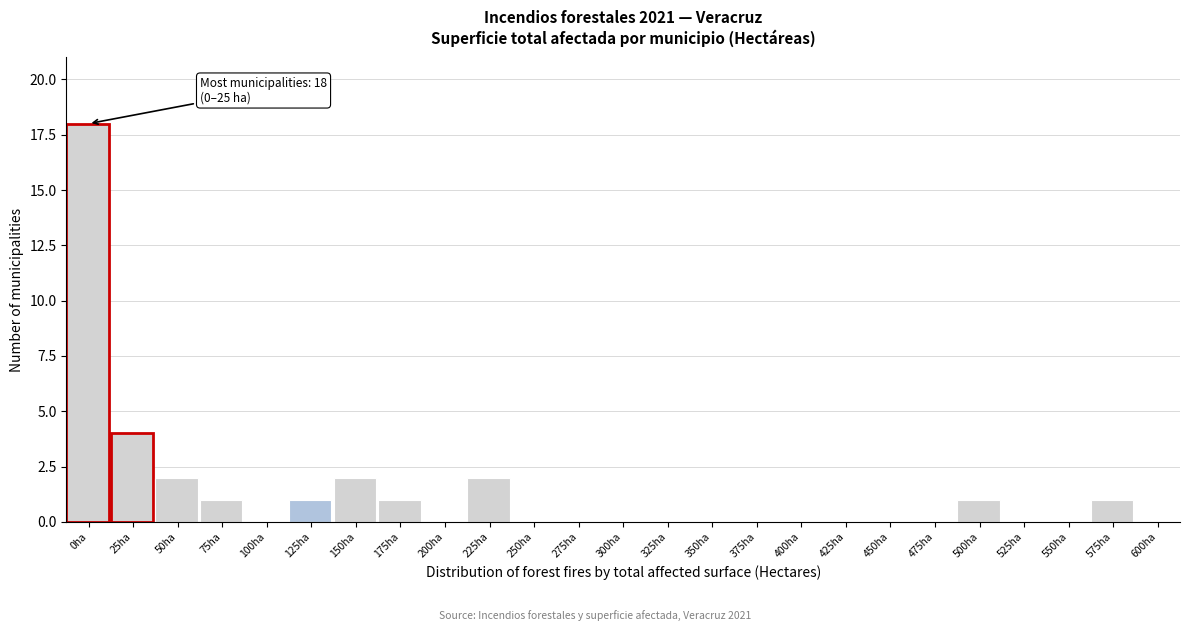

Reading left to right, list all the values displayed in this chart.

0ha=18	25ha=4	50ha=2	75ha=1	100ha=0	125ha=1	150ha=2	175ha=1	200ha=0	225ha=2	250ha=0	275ha=0	300ha=0	325ha=0	350ha=0	375ha=0	400ha=0	425ha=0	450ha=0	475ha=0	500ha=1	525ha=0	550ha=0	575ha=1	600ha=0